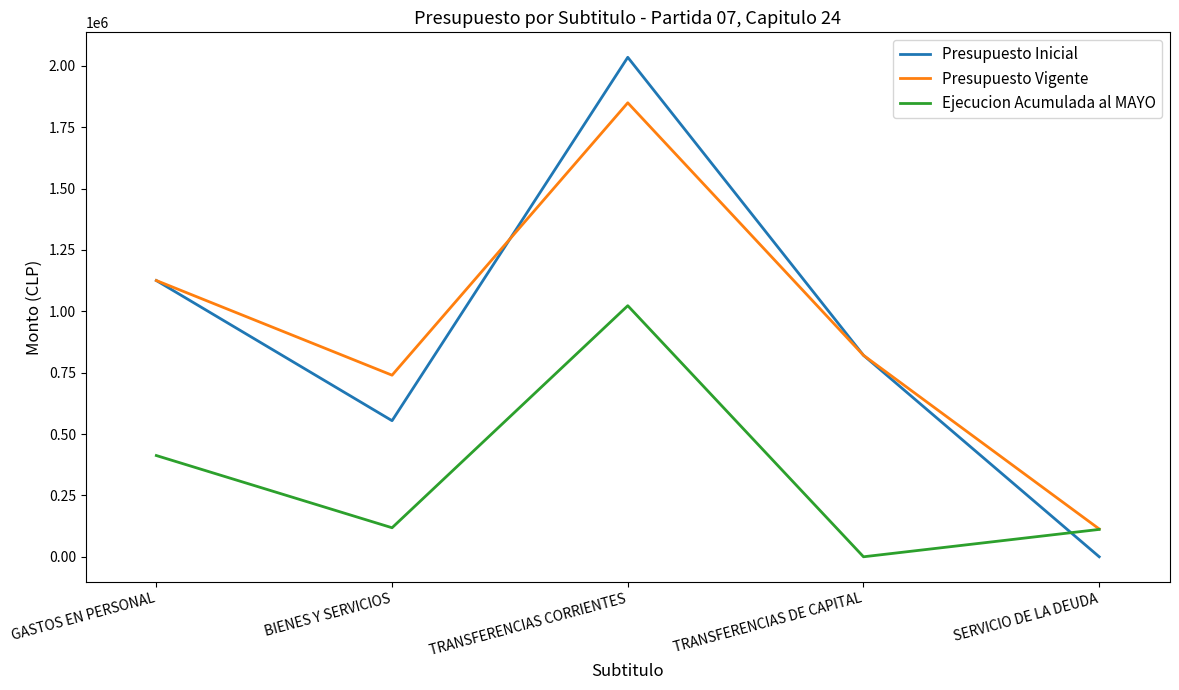

Rank the categories by Presupuesto Inicial value from lowest to highest.

SERVICIO DE LA DEUDA, BIENES Y SERVICIOS, TRANSFERENCIAS DE CAPITAL, GASTOS EN PERSONAL, TRANSFERENCIAS CORRIENTES